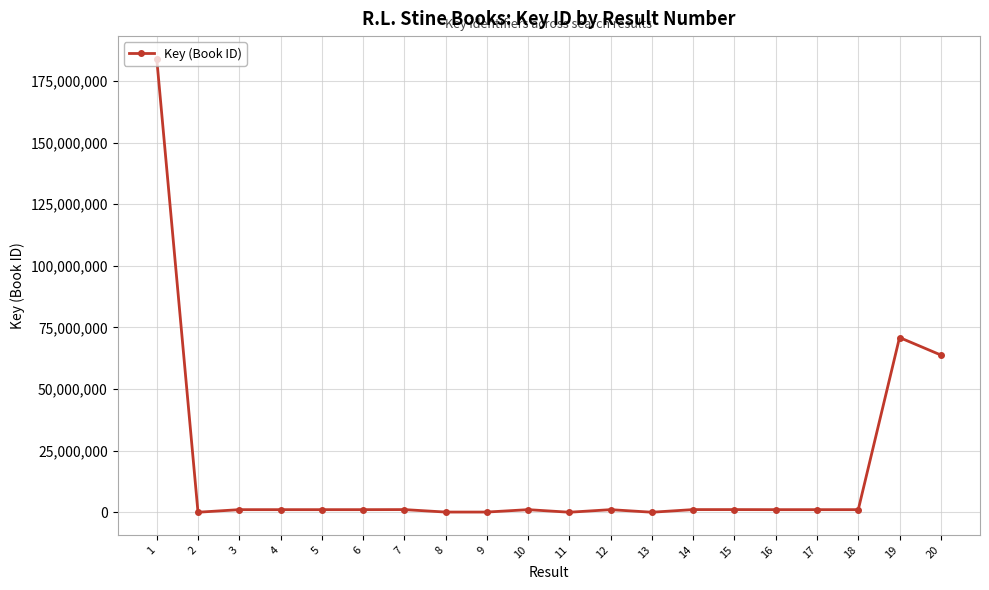

What is the maximum value shown in the chart?

183977958